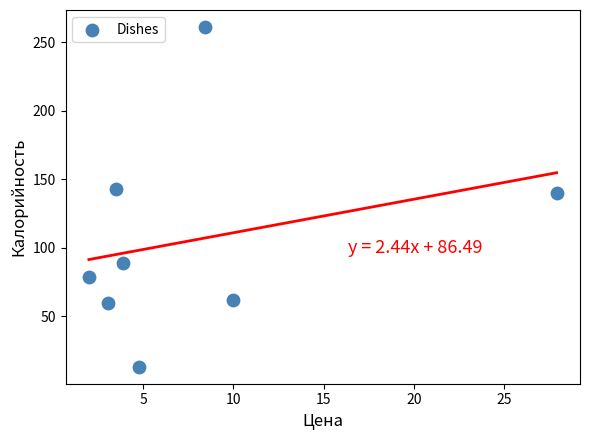

What Y value in the scatter plot is closest to 137?

140.0